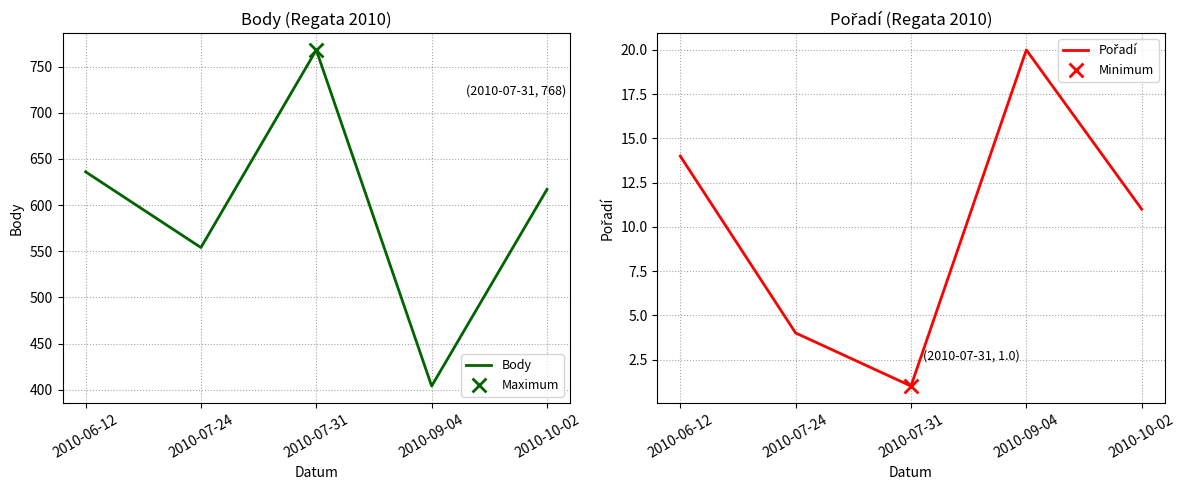

At which category is the sum across all series the highest?

2010-07-31